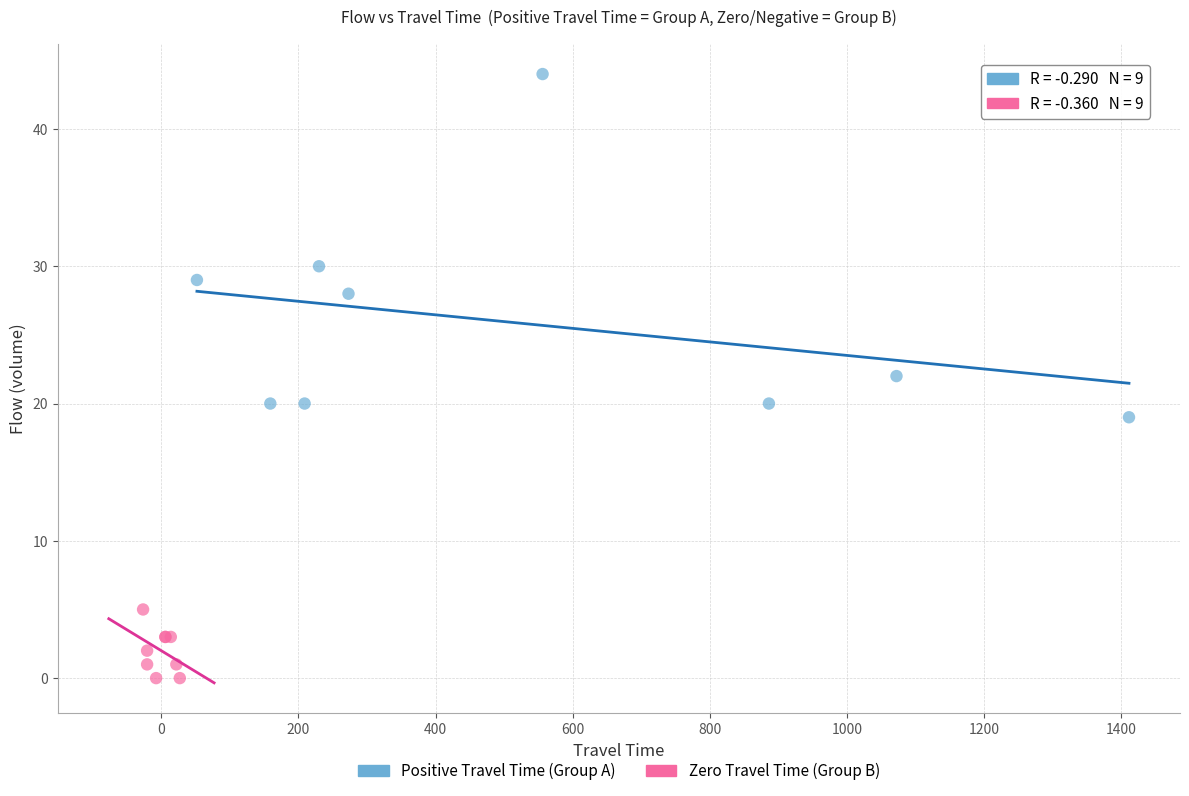

Which series reaches the minimum Y coordinate?

Zero Travel Time (Group B)